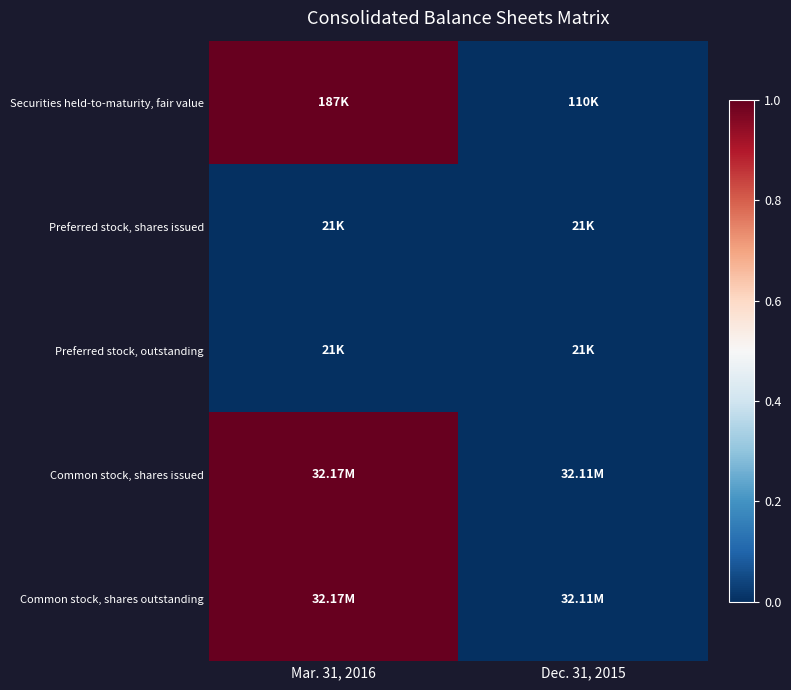

At how many categories does at least one series exceed 0?

1